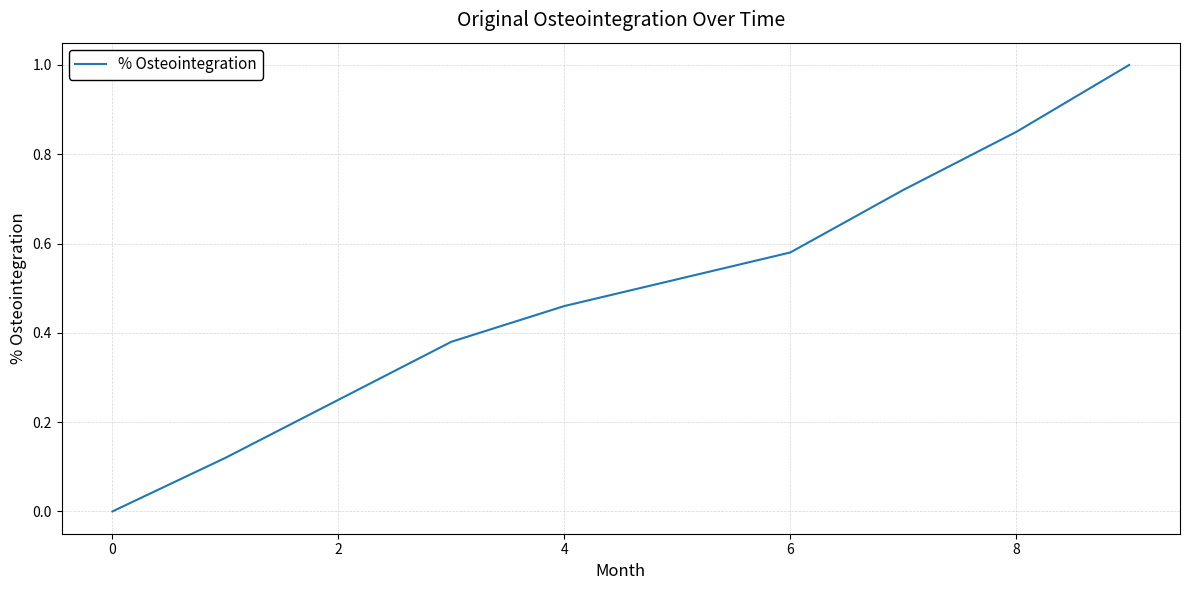

What is the maximum value shown in the chart?

1.0